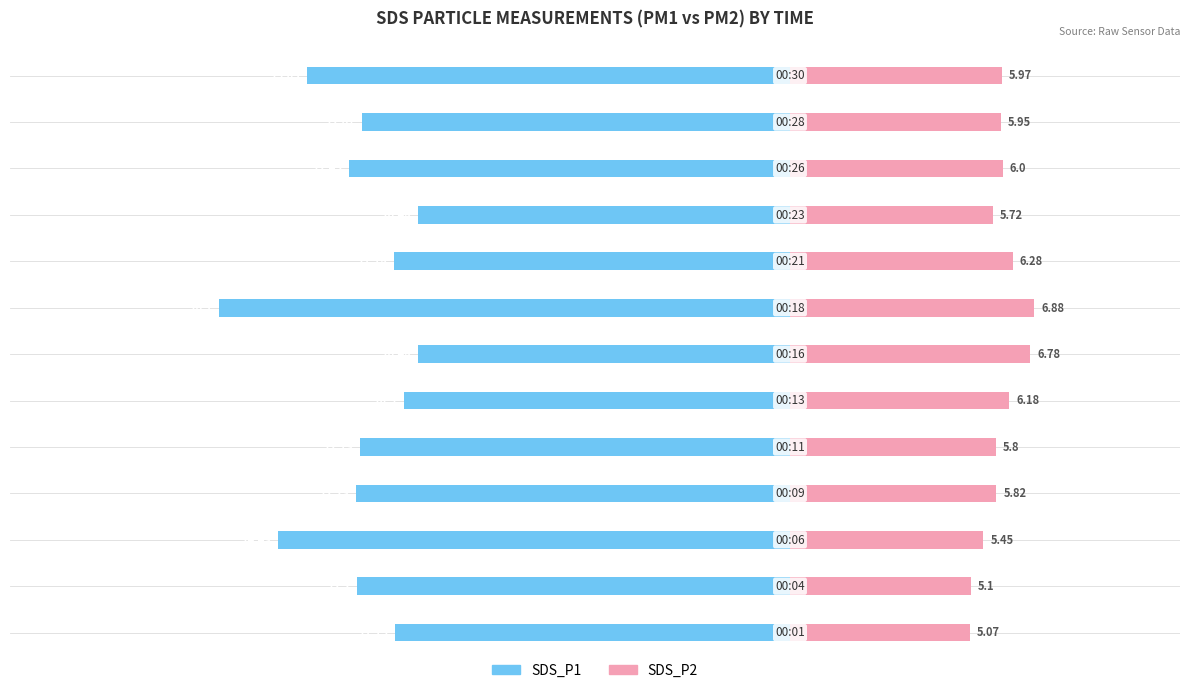

What is the value of the SDS_P1 bar at the 8th from the left?

-16.1